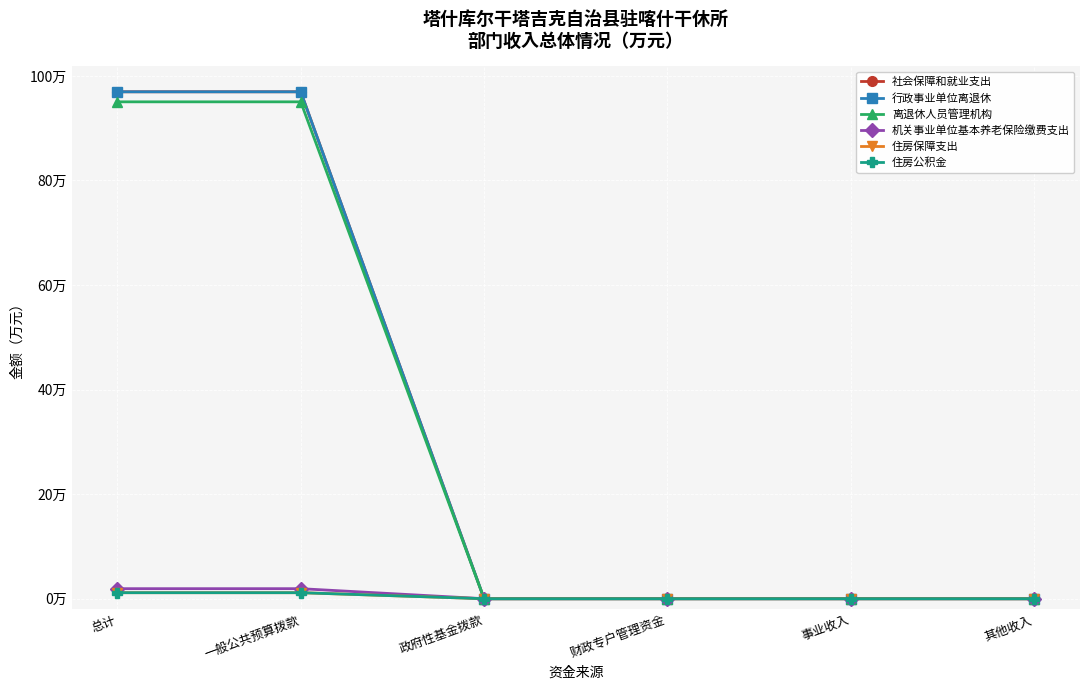

Reading left to right, what are all the values shown in this chart?

社会保障和就业支出: 总计=97.0	一般公共预算拨款=97.0	政府性基金拨款=0.0	财政专户管理资金=0.0	事业收入=0.0	其他收入=0.0
行政事业单位离退休: 总计=97.0	一般公共预算拨款=97.0	政府性基金拨款=0.0	财政专户管理资金=0.0	事业收入=0.0	其他收入=0.0
离退休人员管理机构: 总计=95.0	一般公共预算拨款=95.0	政府性基金拨款=0.0	财政专户管理资金=0.0	事业收入=0.0	其他收入=0.0
机关事业单位基本养老保险缴费支出: 总计=1.9	一般公共预算拨款=1.9	政府性基金拨款=0.0	财政专户管理资金=0.0	事业收入=0.0	其他收入=0.0
住房保障支出: 总计=1.1	一般公共预算拨款=1.1	政府性基金拨款=0.0	财政专户管理资金=0.0	事业收入=0.0	其他收入=0.0
住房公积金: 总计=1.1	一般公共预算拨款=1.1	政府性基金拨款=0.0	财政专户管理资金=0.0	事业收入=0.0	其他收入=0.0